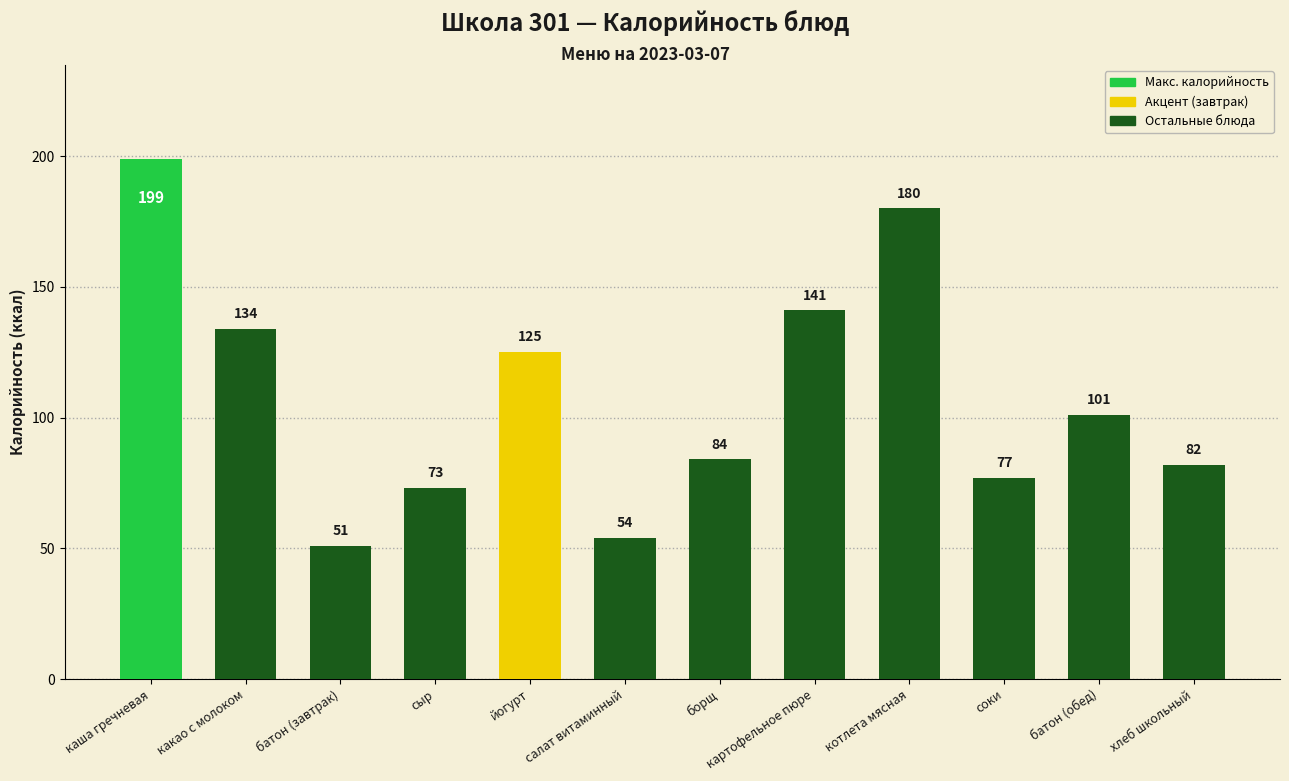

What is the average value?

108